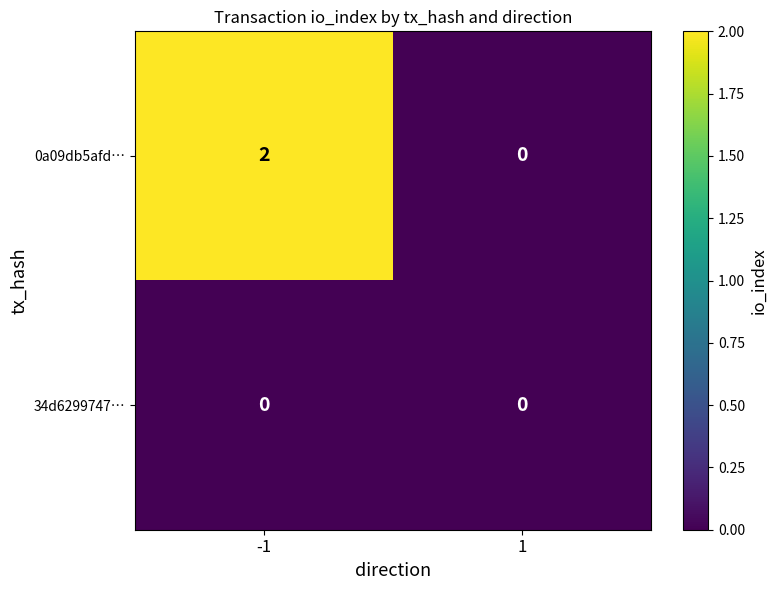

What is the maximum value shown in the chart?

2